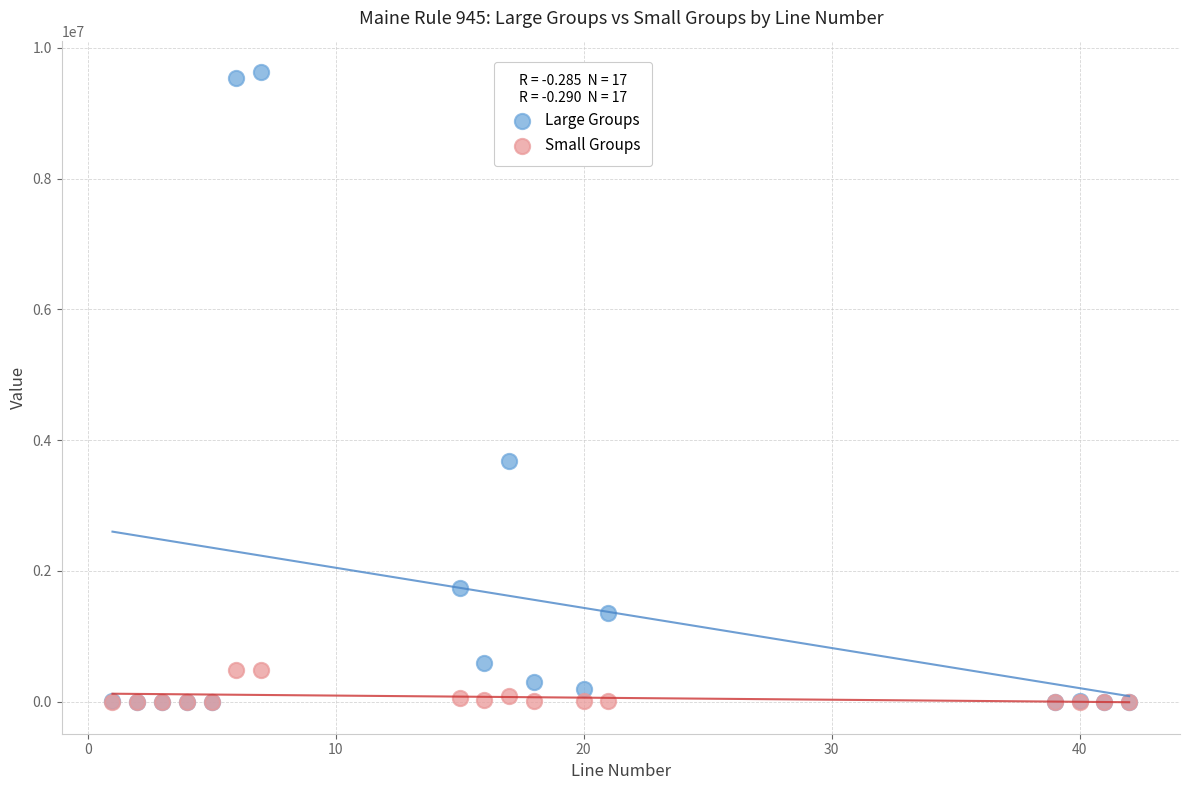

In the Large Groups series, what Y value is closest to 4814247?

3681606.6